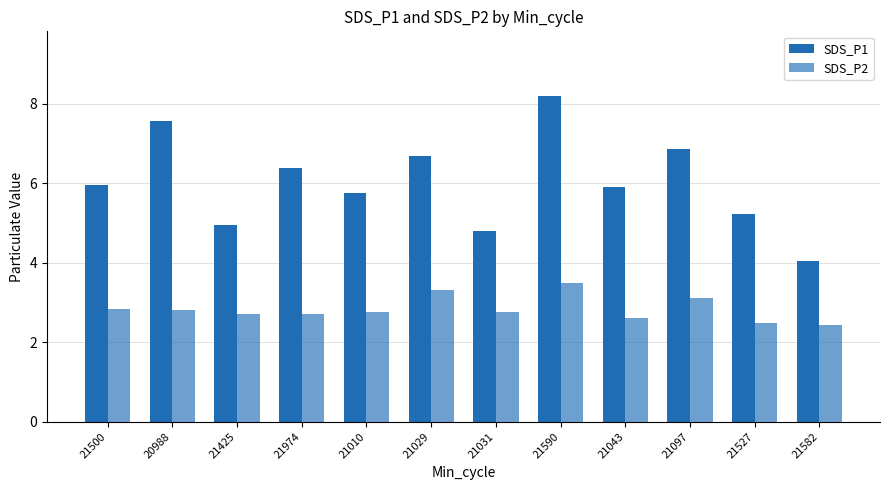

At which category is the sum across all series the highest?

21590